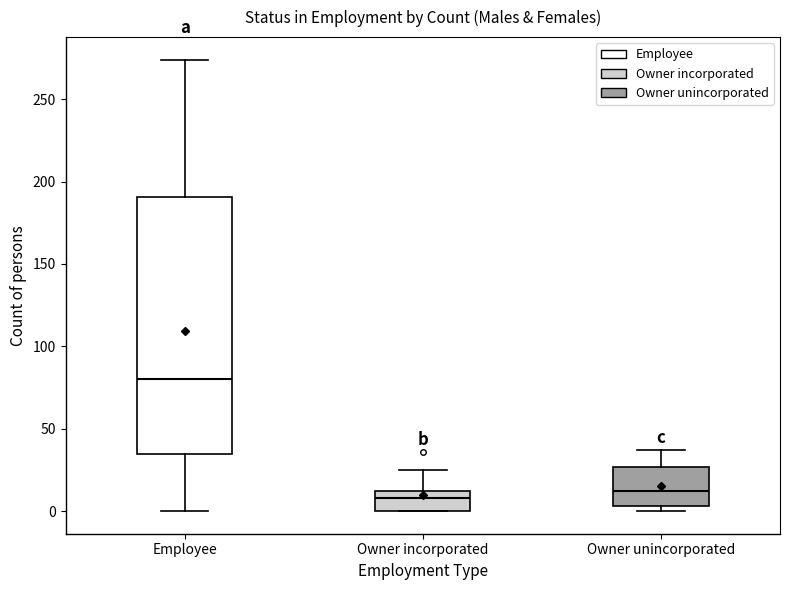

Where does the median line of the box for Employee sit on the y-axis? The values are not printed on the chart, so give them approximately, as read against the axis.

80